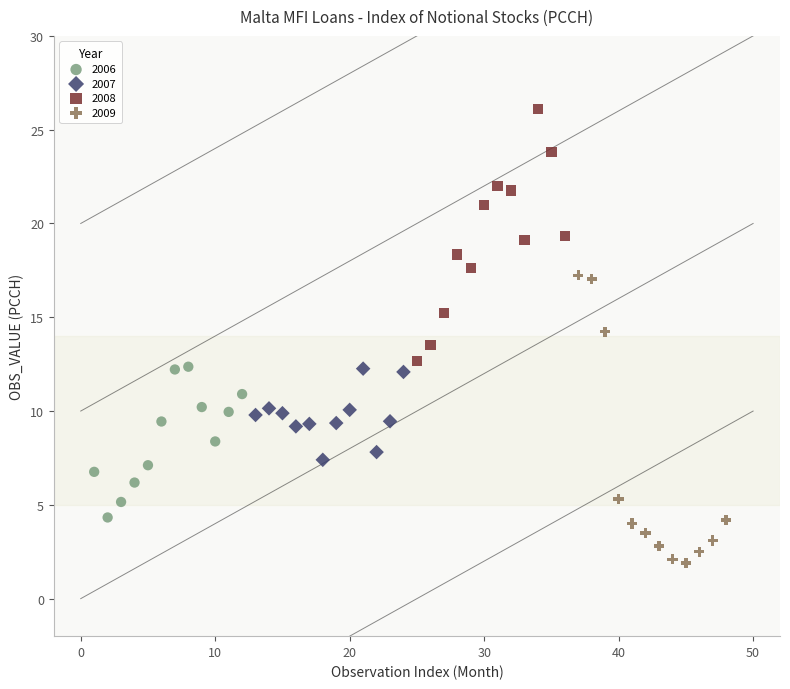

Which series contains the lowest Y value?

2009